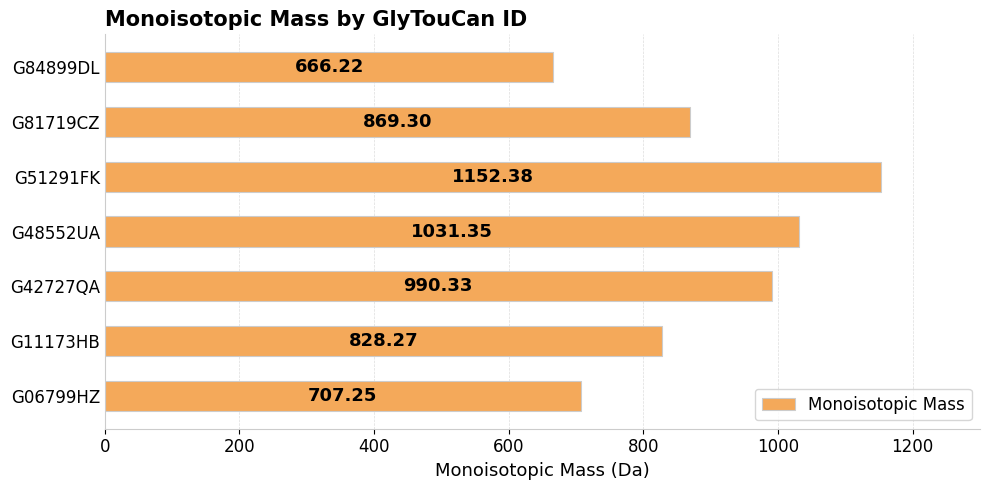

What is the sum of the values at G42727QA and G11173HB?

1818.6